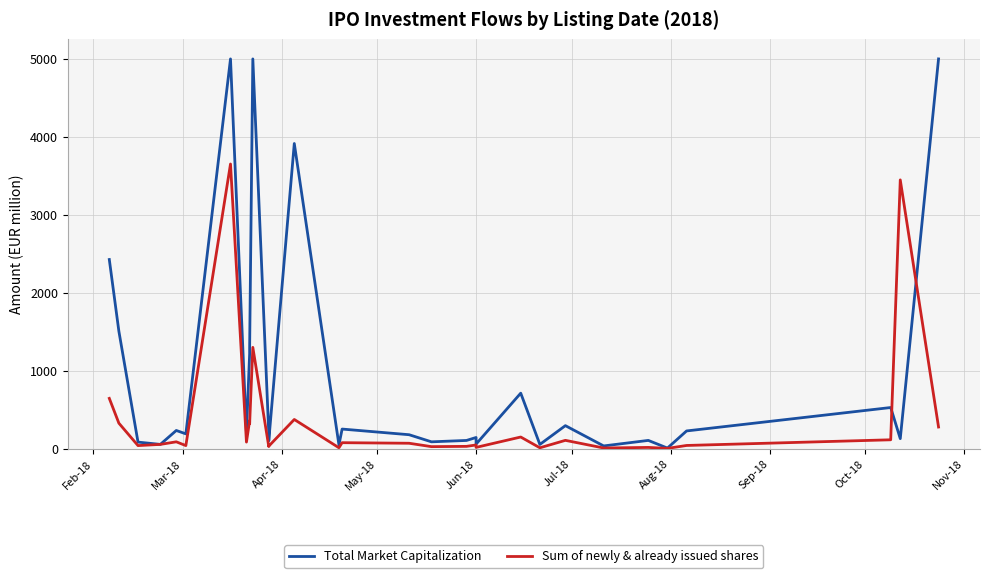

At how many categories does at least one series exceed 2478?

5